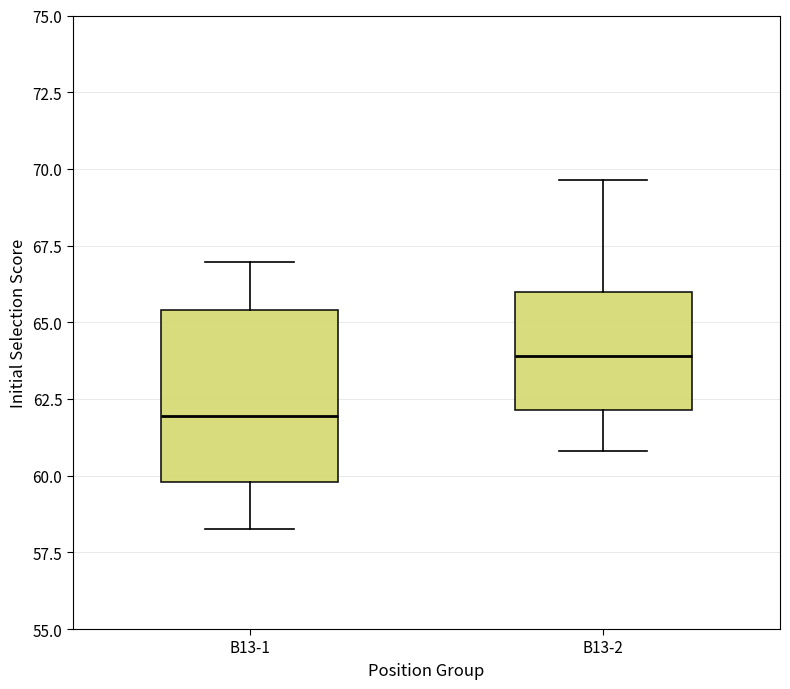

Reading left to right, transcribe this box plot: for each box, give where its median line is, the range the box spans, and where its two whiskers end, as read against the y-axis. The values are not printed on the chart, so give them approximately, as read against the axis.

B13-1: median 62.0, box 60.0 to 65.5, whiskers 58.5 to 67.0
B13-2: median 64.0, box 62.0 to 66.0, whiskers 61.0 to 69.5